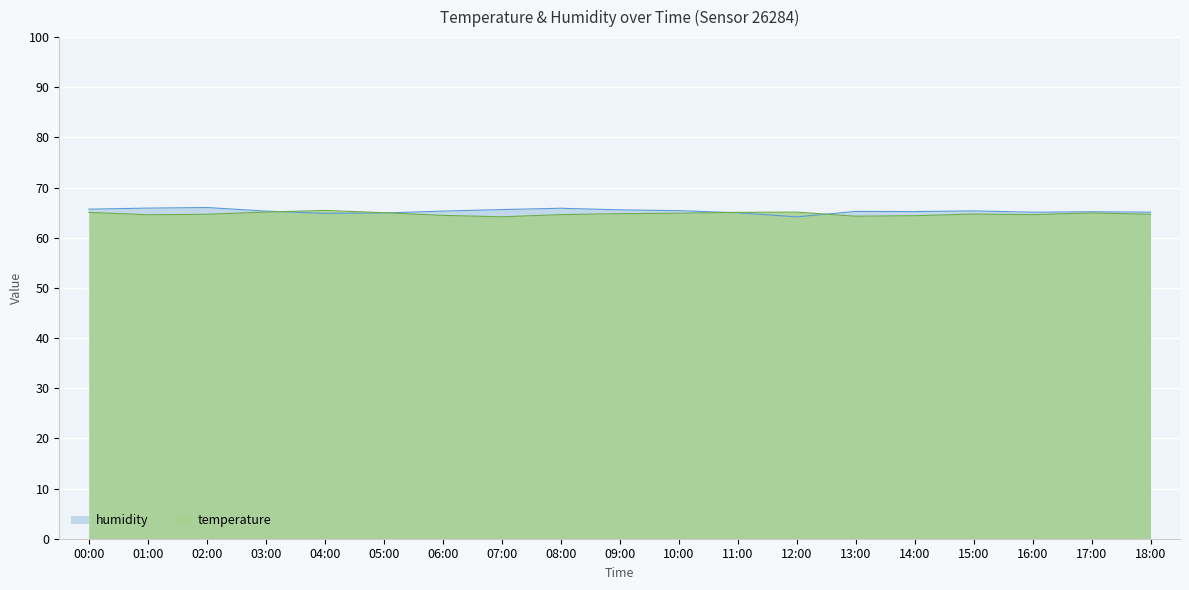

List the series in order of their peak value, highest first.

humidity, temperature